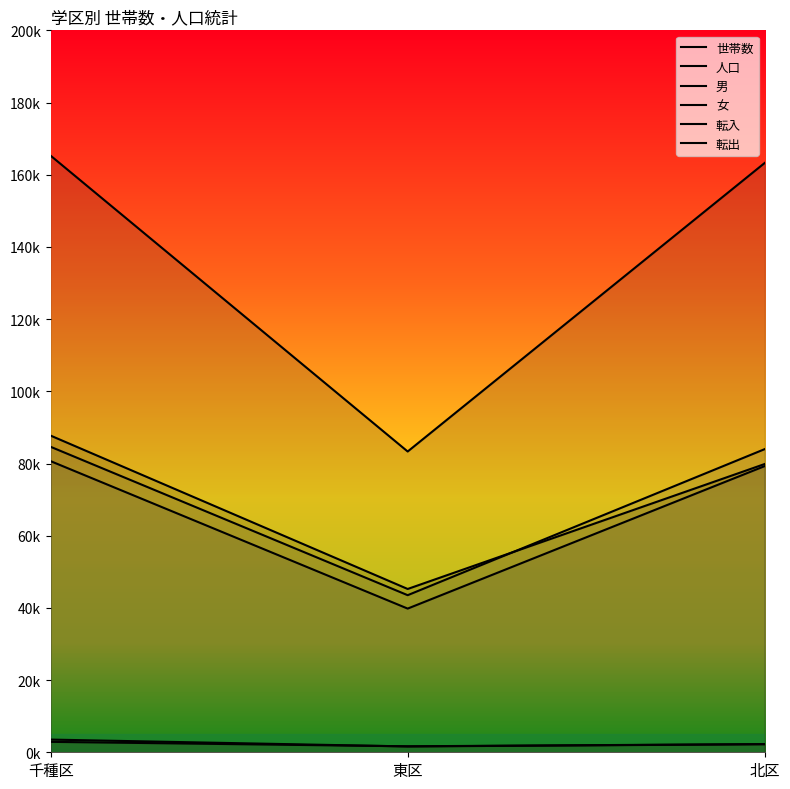

Reading right to left, what are all the values shown in this chart?

世帯数: 北区=79860	東区=45241	千種区=87728
人口: 北区=163272	東区=83324	千種区=165283
男: 北区=79286	東区=39806	千種区=80656
女: 北区=83986	東区=43518	千種区=84627
転入: 北区=2269	東区=1657	千種区=2887
転出: 北区=2229	東区=1615	千種区=3518